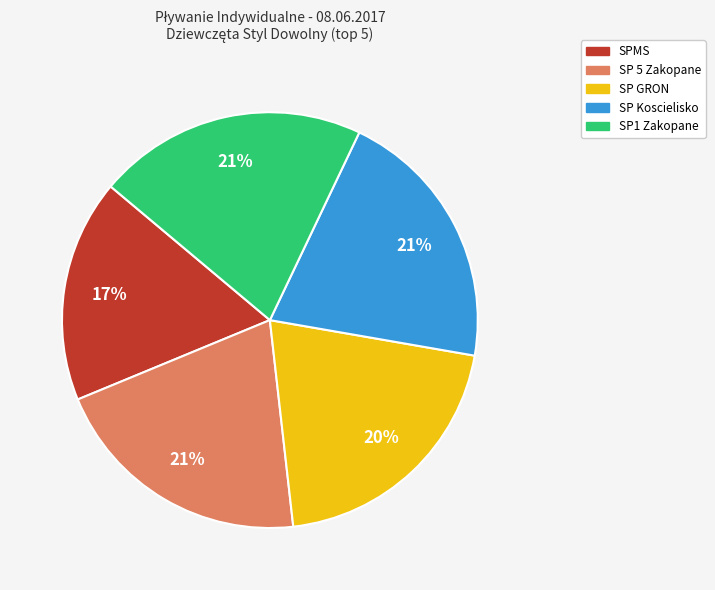

To the nearest percent, what portion does SP GRON represent?

20%